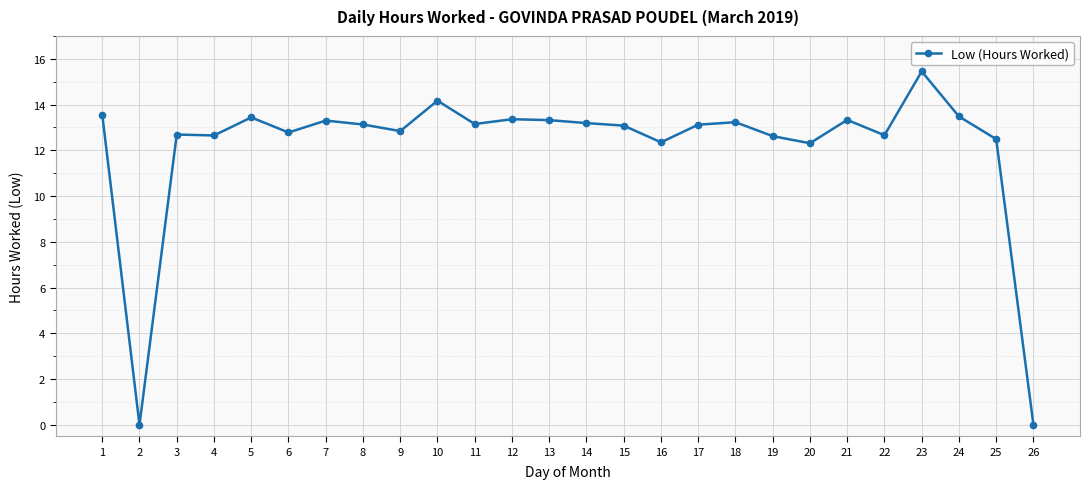

Between 10 and 24, which is larger?

10